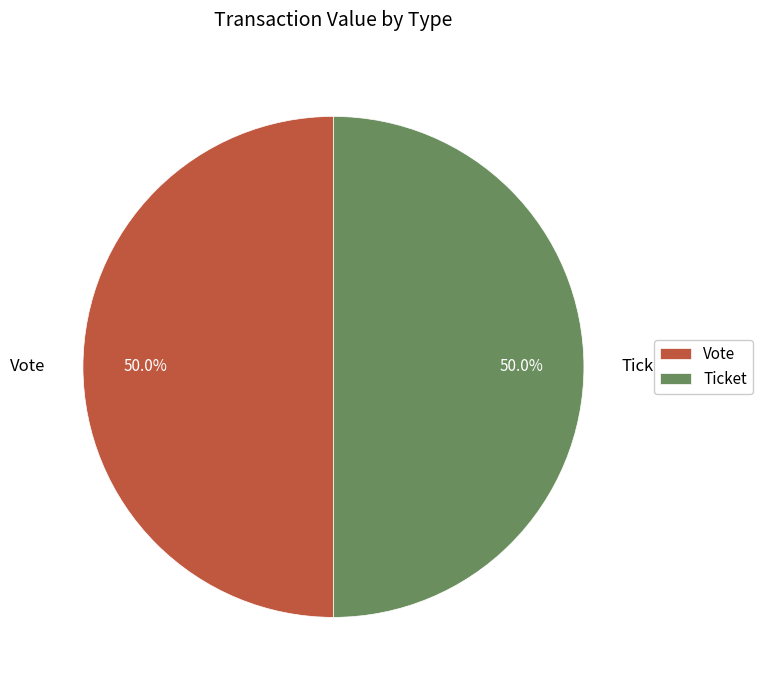

Is it true that Vote is 92% of the pie?

False